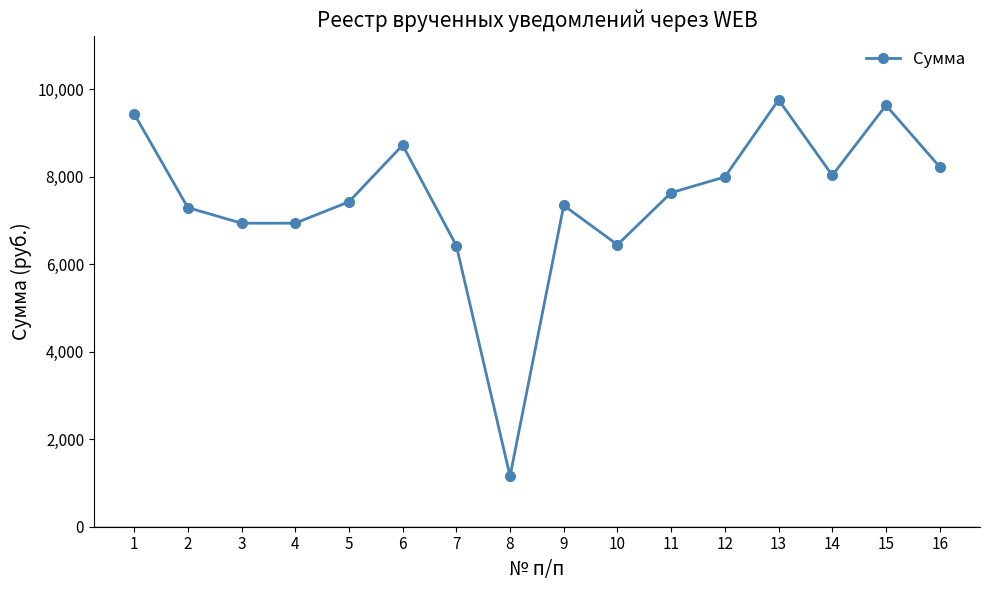

What is the difference between the maximum and minimum values?

8599.5